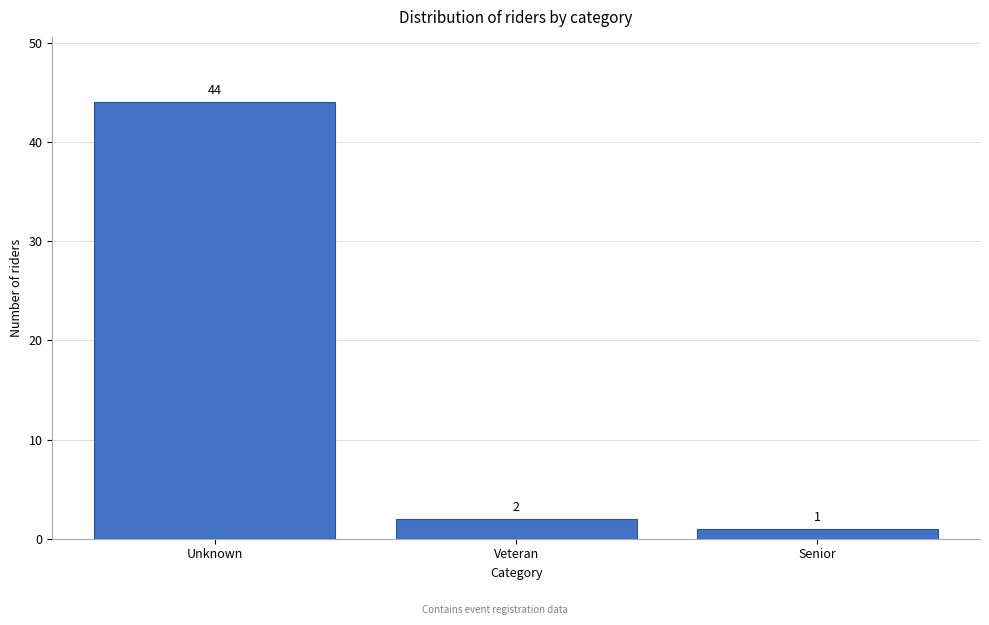

Reading left to right, list all the values displayed in this chart.

44	2	1